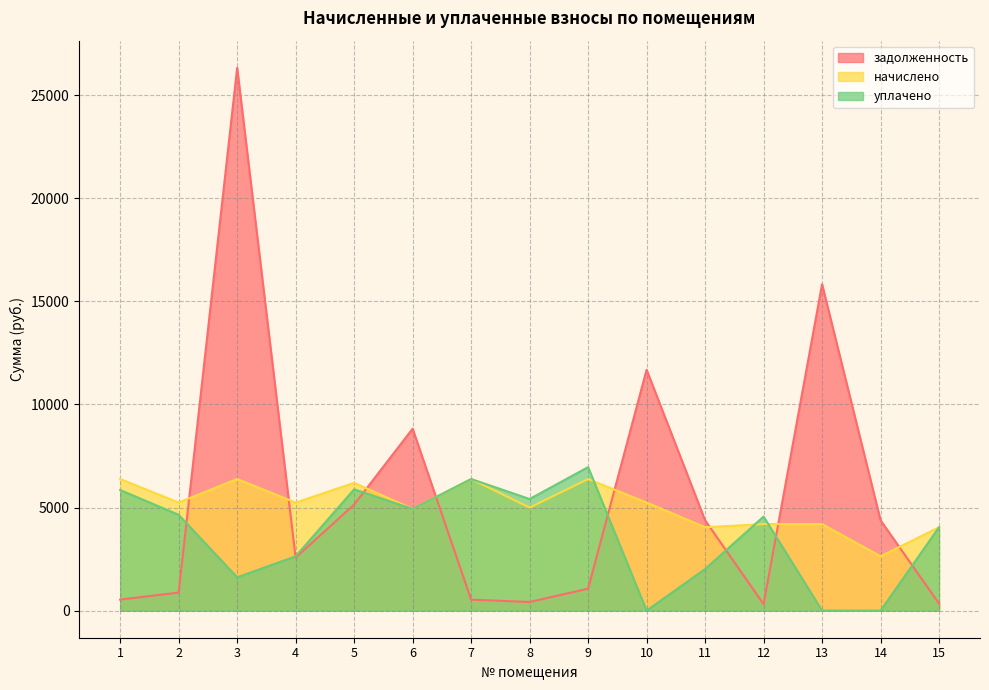

How many intersections are there between уплачено and задолженность?

8